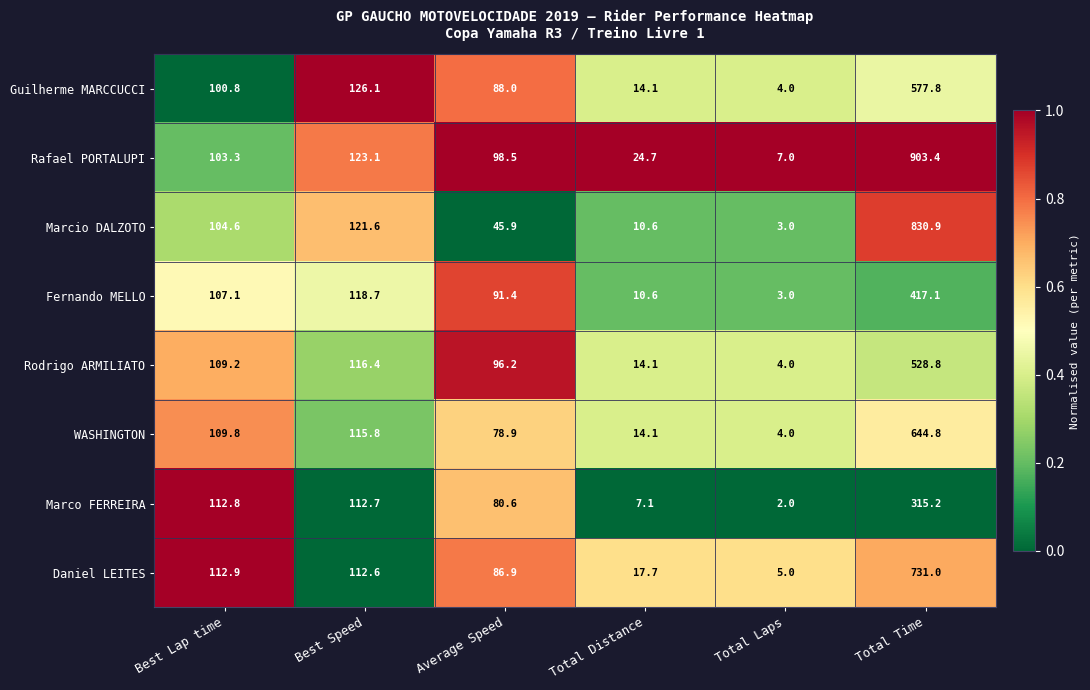

What is the difference between the second highest and second lowest values in the Fernando MELLO series?

108.1